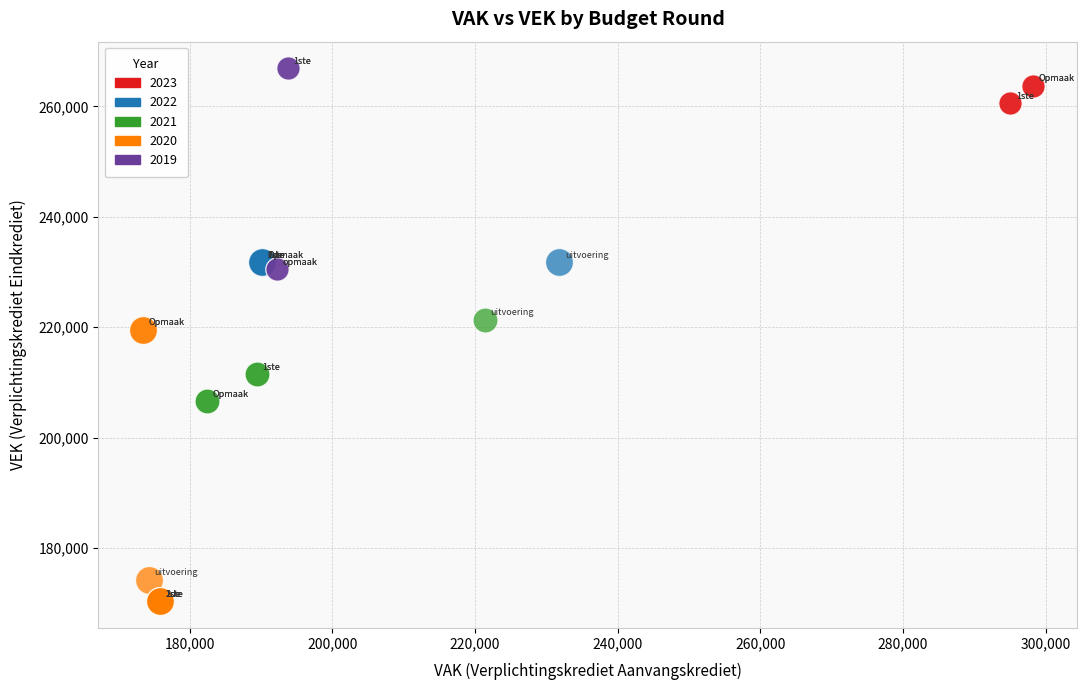

What are all the series names shown in the legend?

2023, 2022, 2021, 2020, 2019